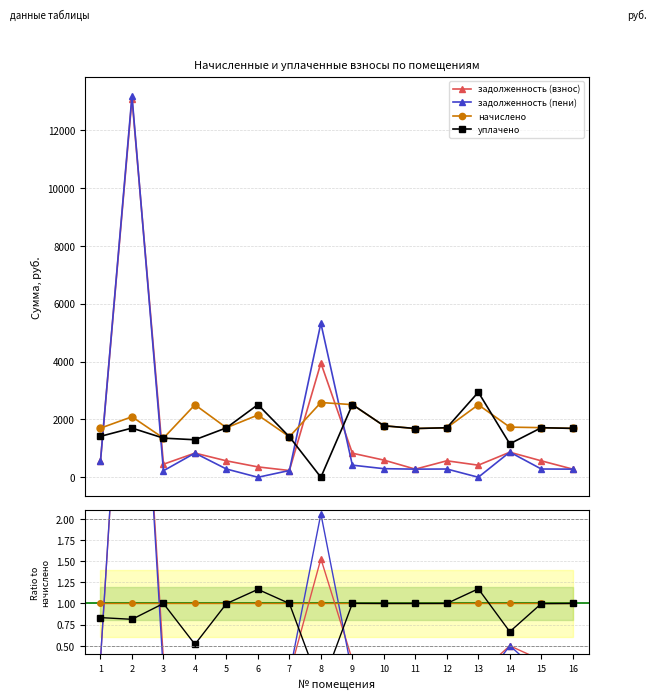

Rank the series by their average value, from lowest to highest.

задолженность (пени), задолженность (взнос), уплачено, начислено